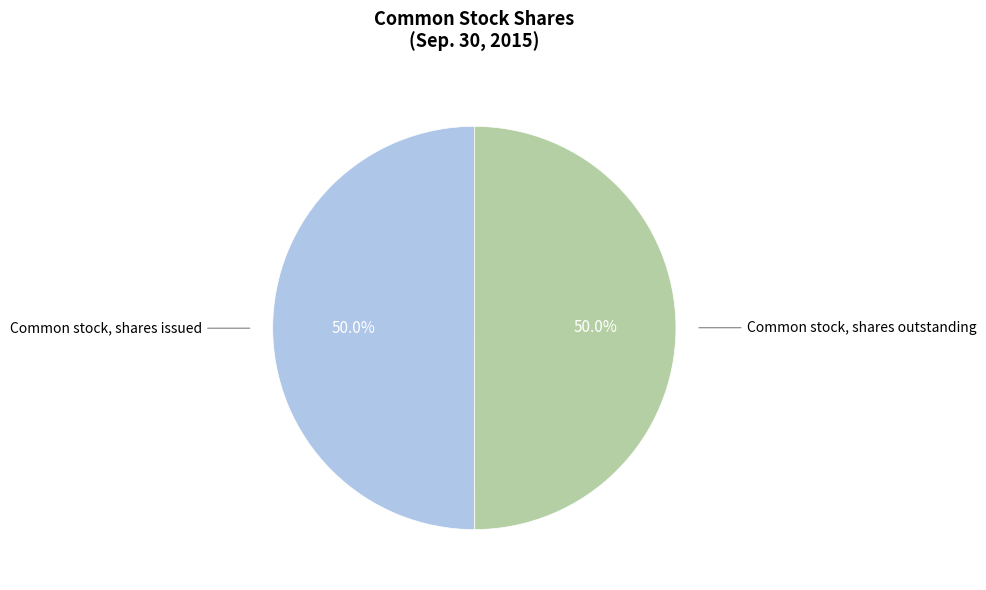

Combined, what portion of the pie is Common stock, shares outstanding and Common stock, shares issued?

100.0%